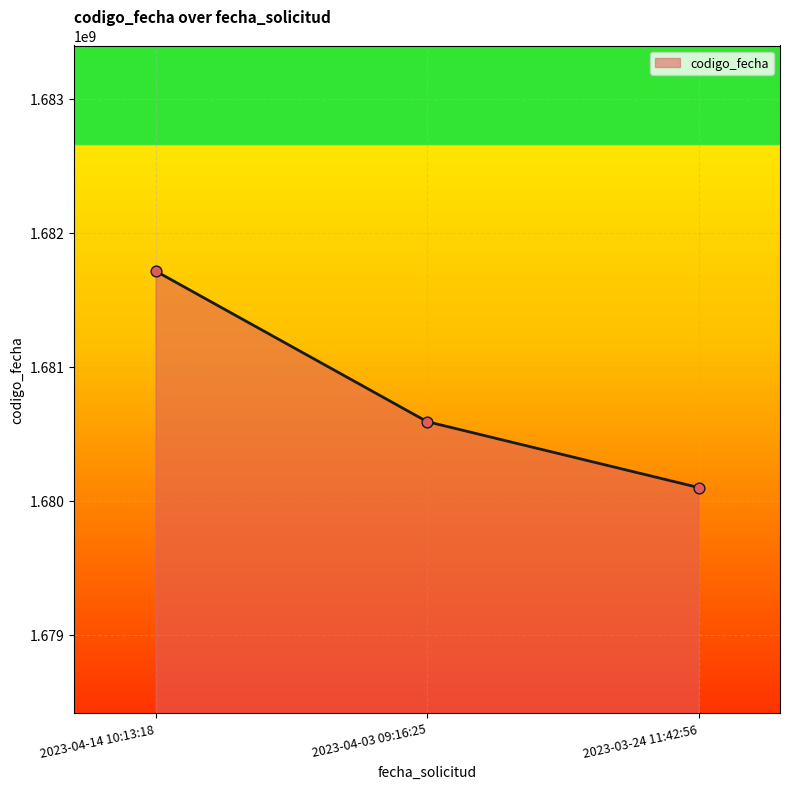

What is the change in value from 2023-04-14 10:13:18 to 2023-03-24 11:42:56?

-1614600